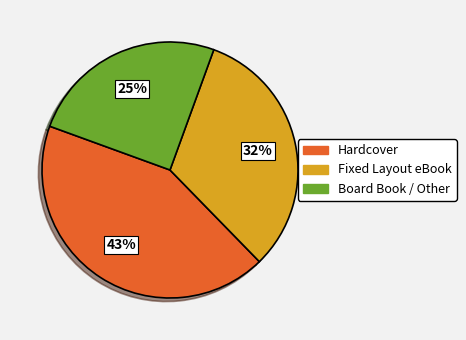

To the nearest percent, what is the average slice percentage?

33%